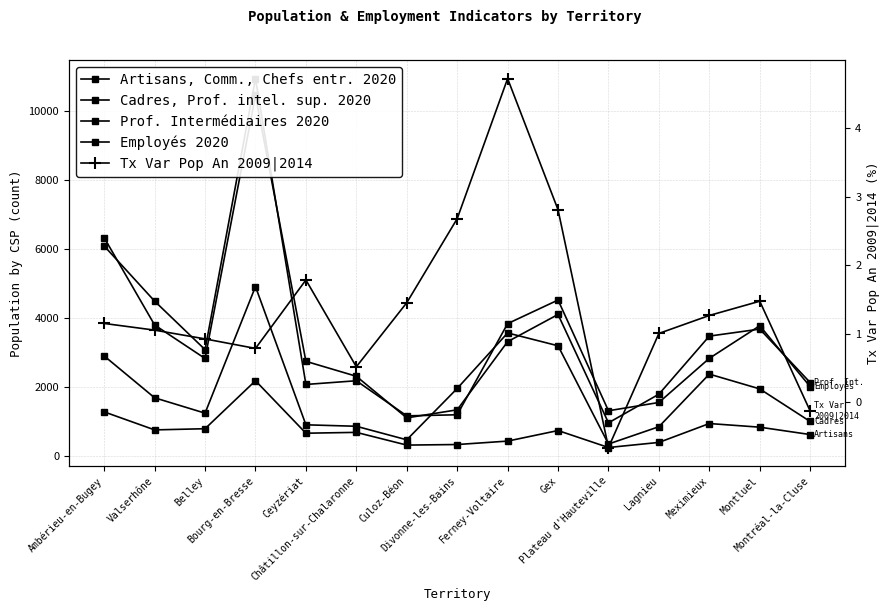

At how many categories does at least one series exceed 6172?

2